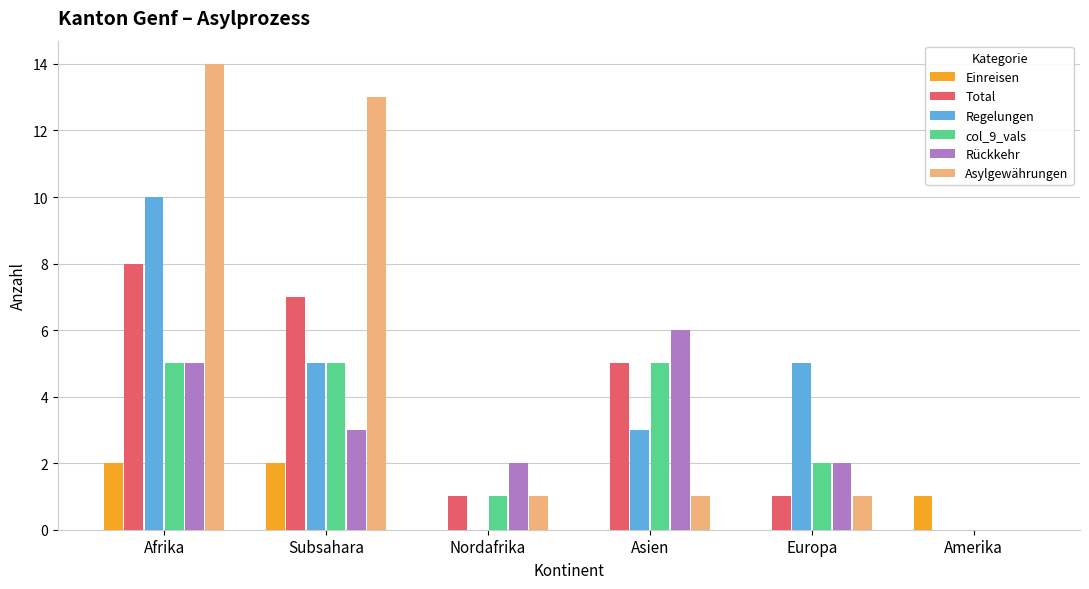

What is the sum of the Rückkehr values at Afrika and Asien?

11